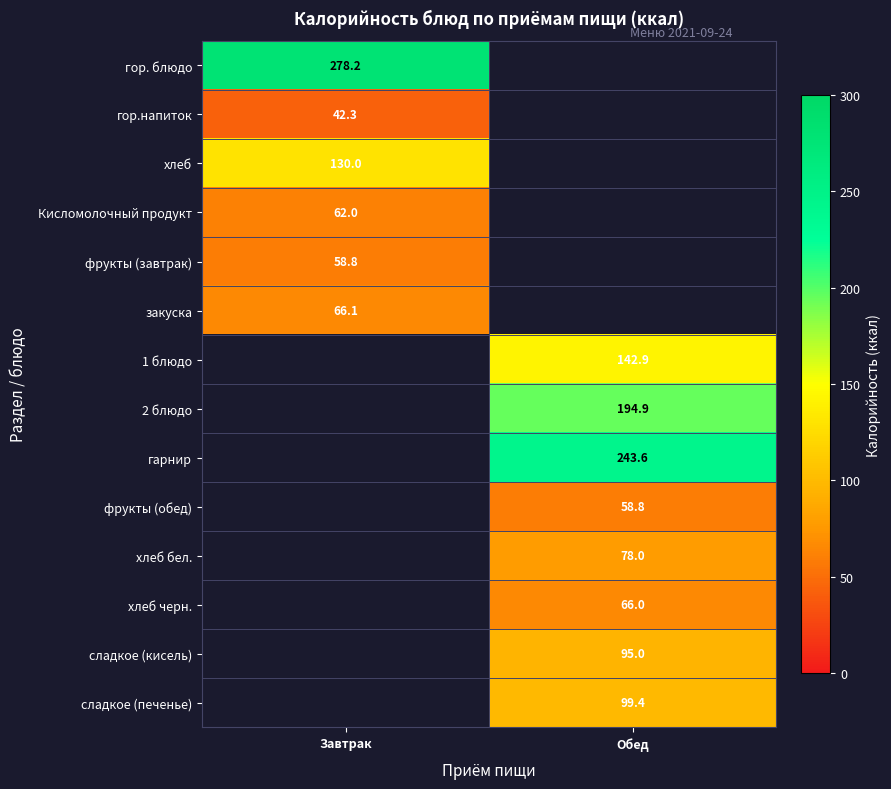

Where is хлеб nearest to the value 130?

Завтрак